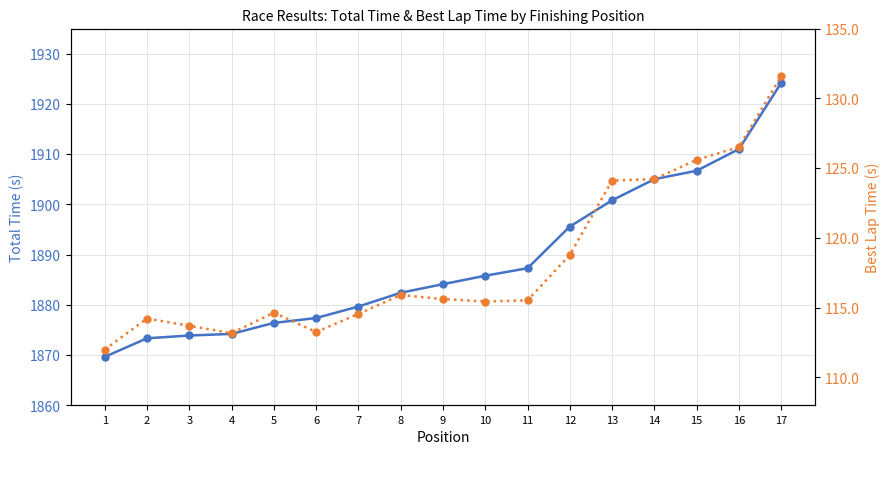

What is the value of the Best Lap time point at the 17th from the left?

131.6